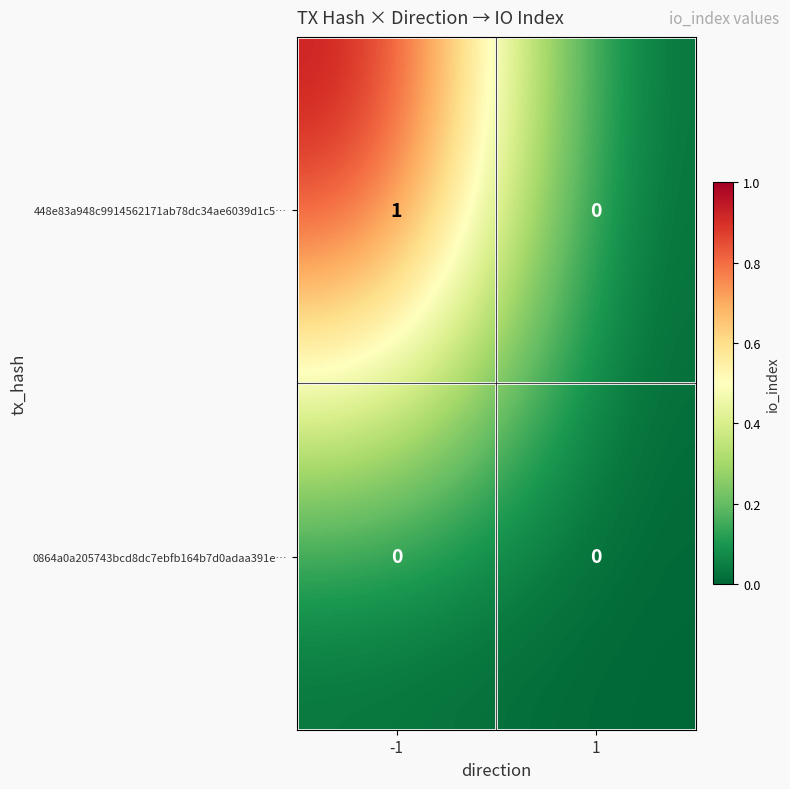

Which series has the largest range (max minus min)?

448e83a948c9914562171ab78dc34ae6039d1c5…